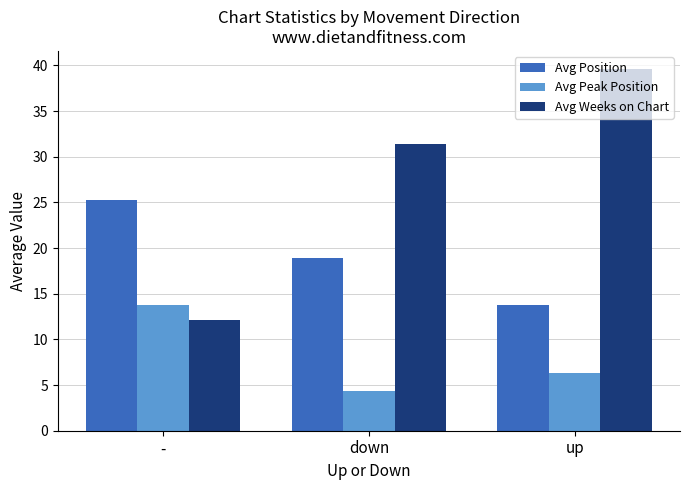

Is it true that Avg Weeks on Chart equals 26.7 at up?

False